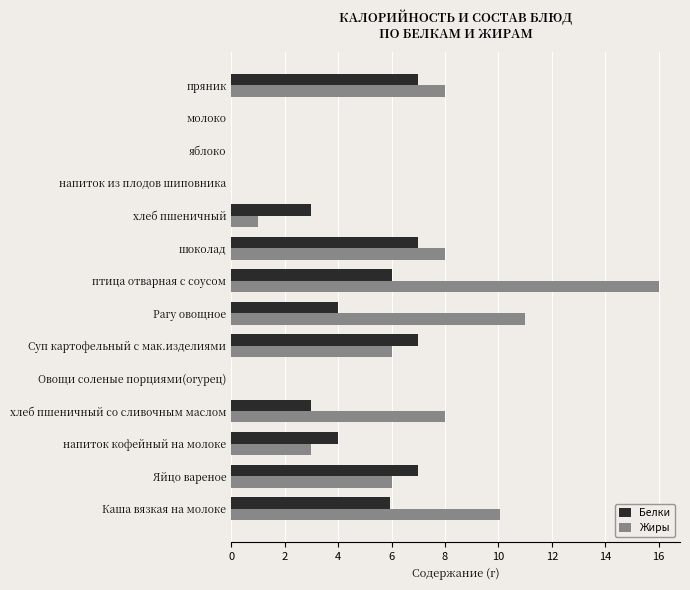

How many Белки values are between 0 and 7?

14